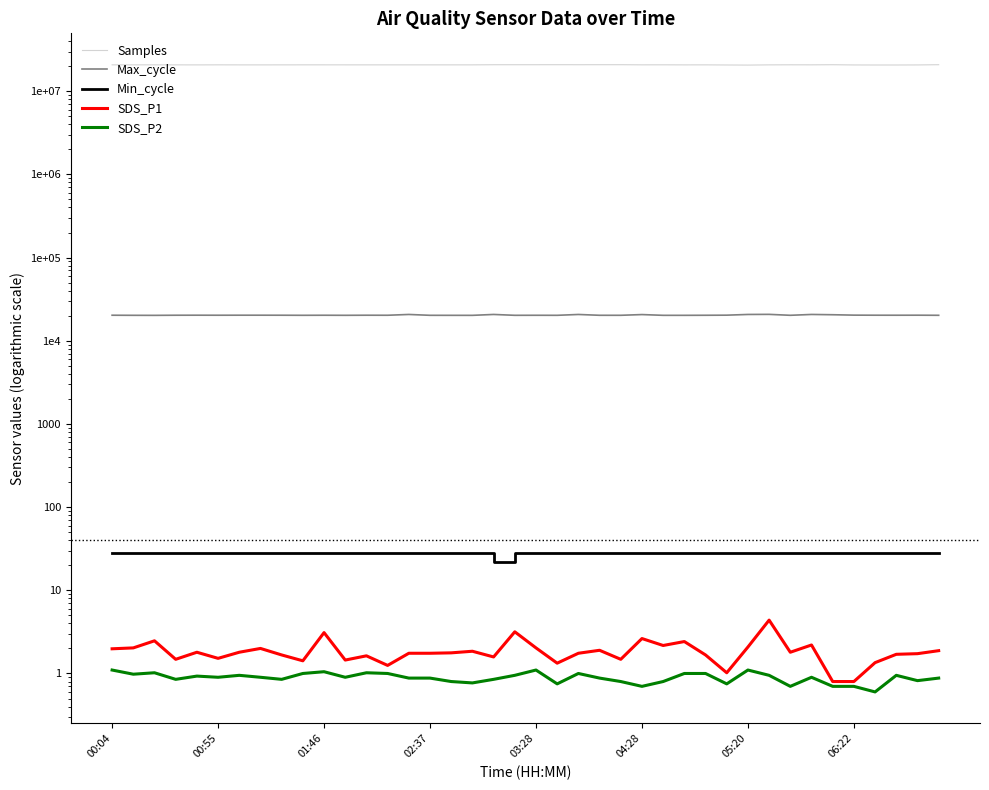

How many interior local valleys does the SDS_P1 series have?

11